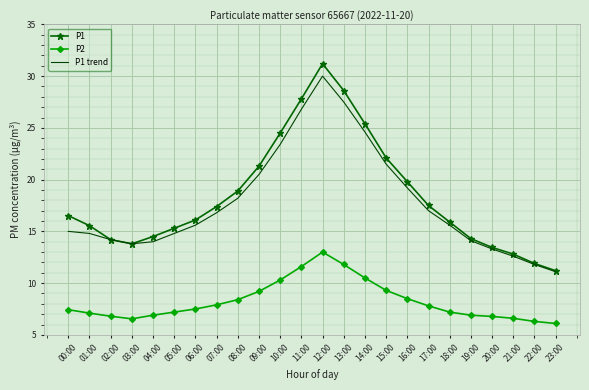

True or false: P2 and P1 intersect in this chart.

False